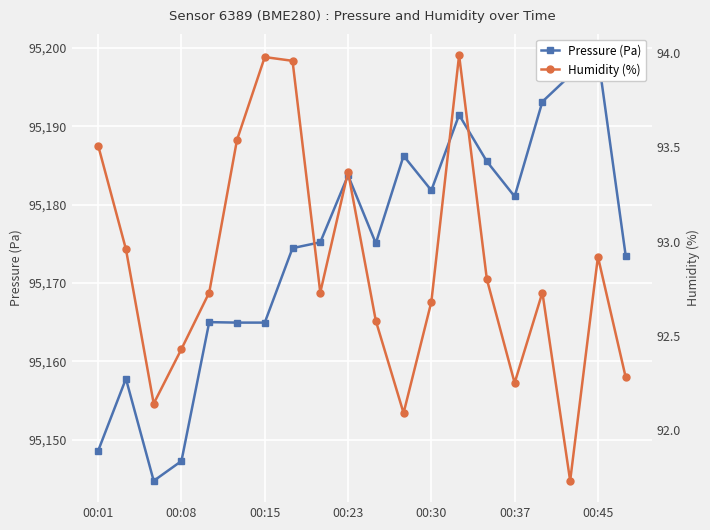

Rank the series at 10 from lowest to highest value.

humidity, pressure